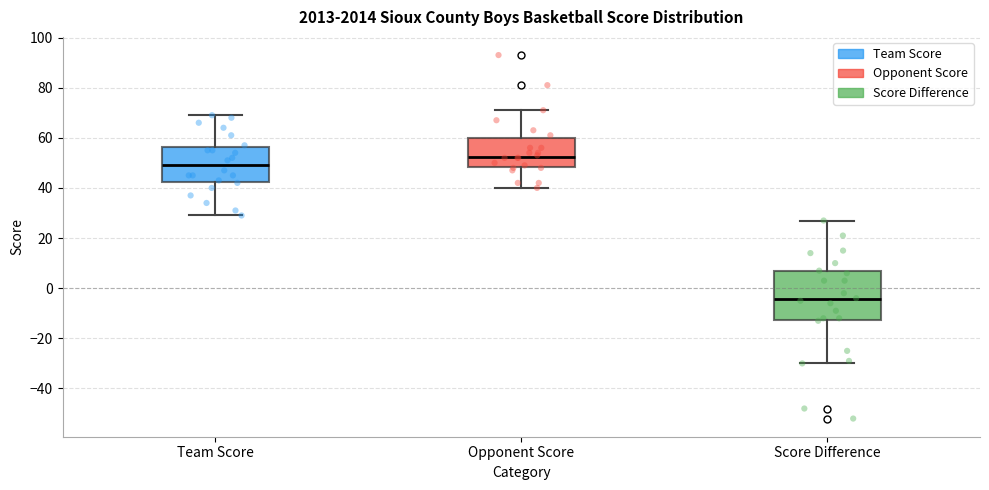

Which box is the tallest, from its lower edge to its upper edge?

Score Difference